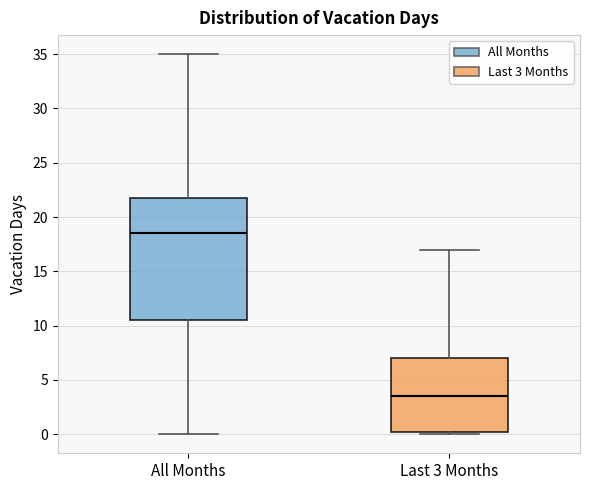

Comparing the boxes themselves (not the whiskers), which one is the tallest?

All Months